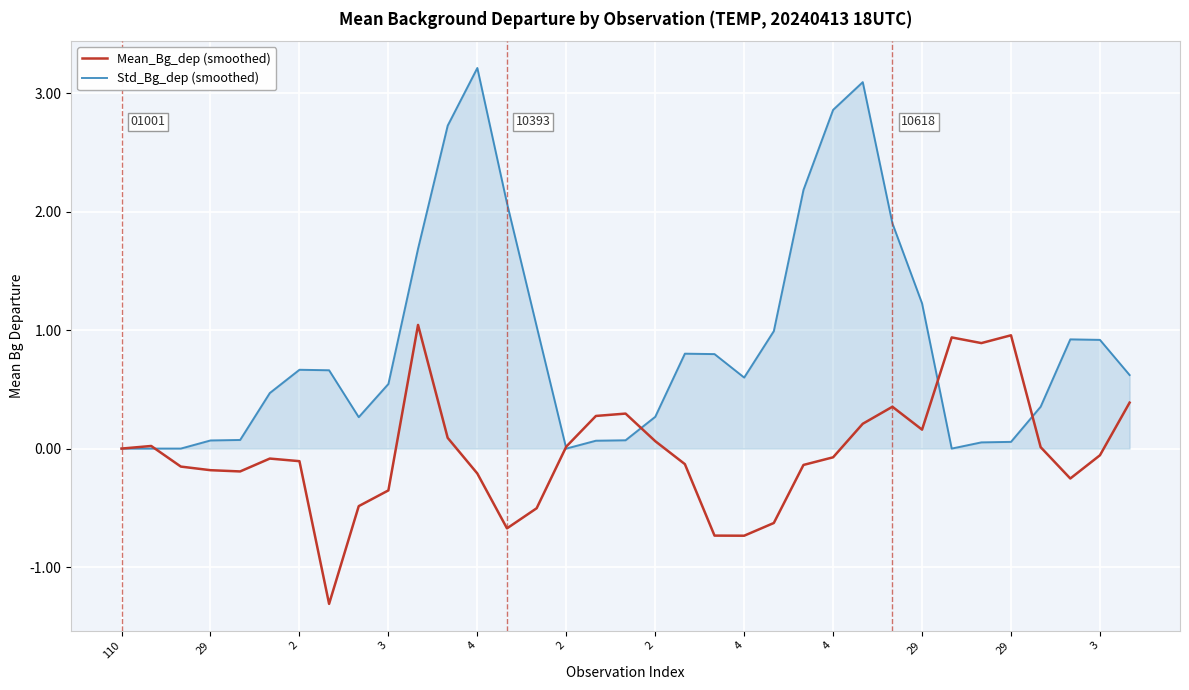

Which series has the largest range (max minus min)?

Std_Bg_dep (smoothed)